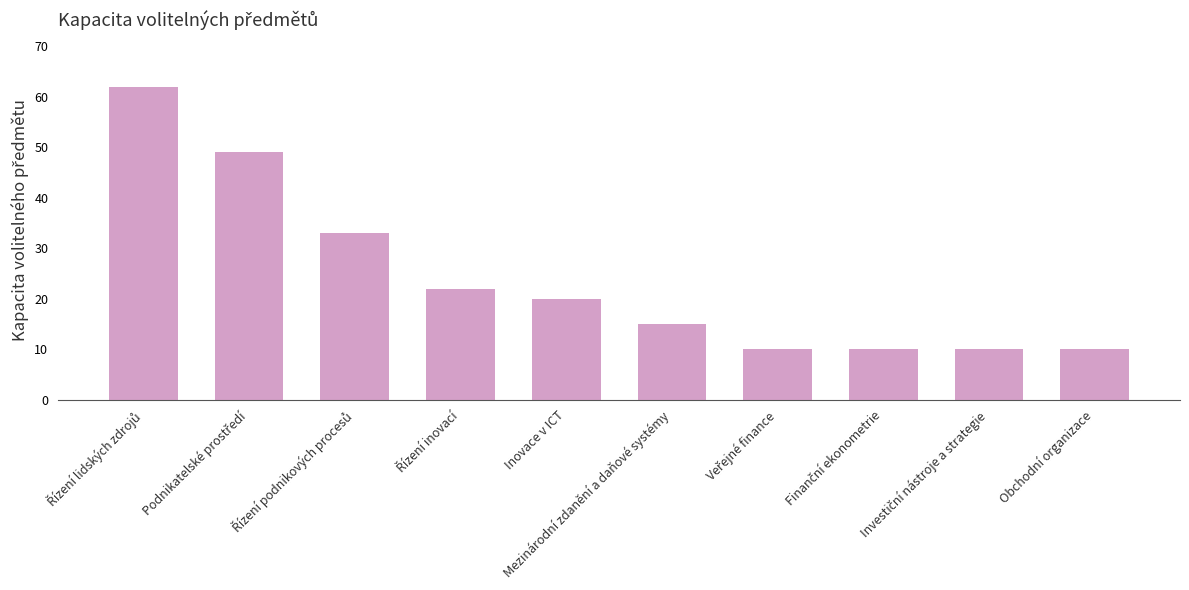

Reading left to right, list all the values displayed in this chart.

62	49	33	22	20	15	10	10	10	10